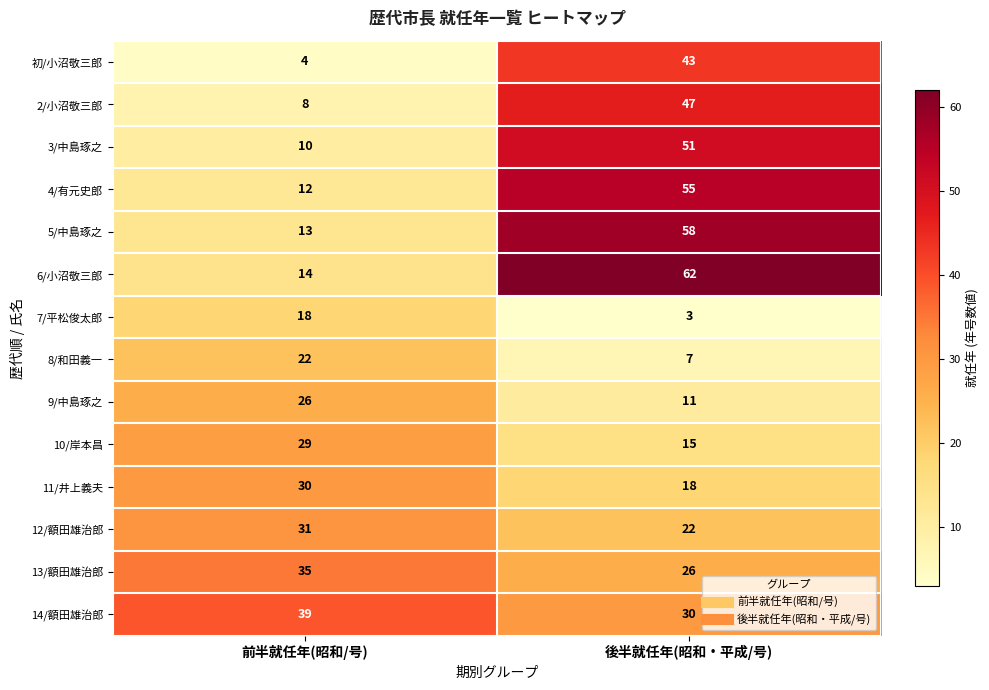

Which category has the highest value in the 2/小沼敬三郎 series?

後半就任年(昭和・平成/号)